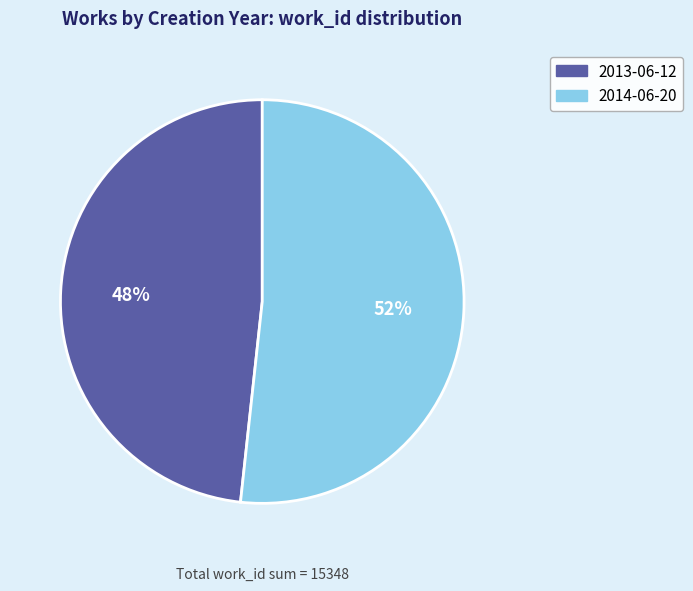

Combined, do 2014-06-20 and 2013-06-12 account for over 50%?

Yes